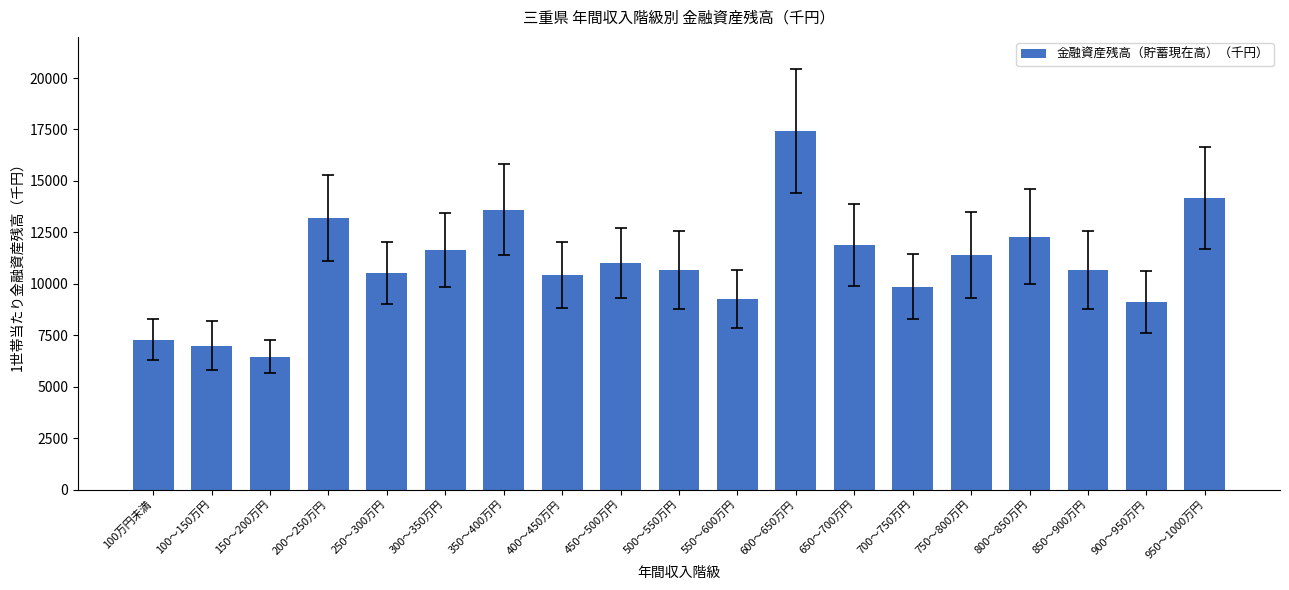

Does the chart contain any negative values?

No